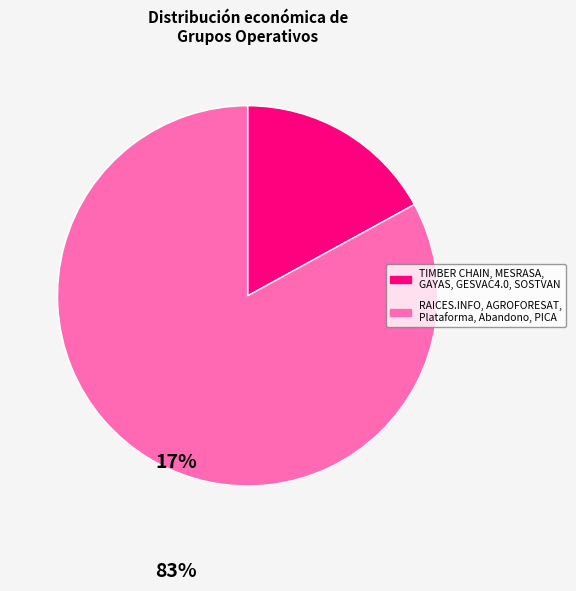

Is there any slice that represents more than half of the pie?

Yes